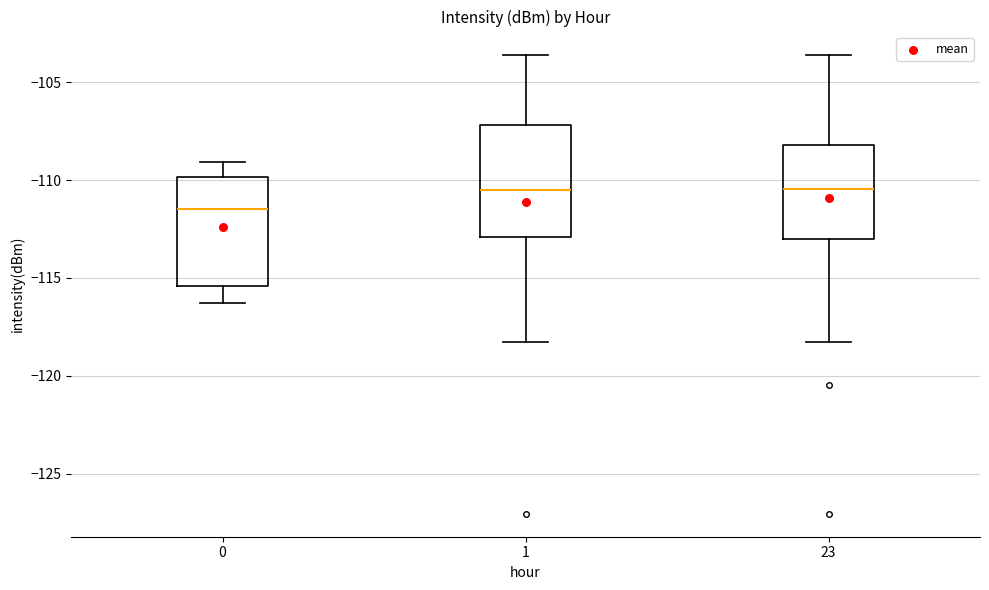

Reading left to right, read every box against the y-axis: the position of its median line, the range the box covers, and the ends of its whiskers. The values are not printed on the chart, so give them approximately, as read against the axis.

0: median -111.5, box -115.5 to -110.0, whiskers -116.5 to -109.0
1: median -110.5, box -113.0 to -107.0, whiskers -118.5 to -103.5
23: median -110.5, box -113.0 to -108.0, whiskers -118.5 to -103.5